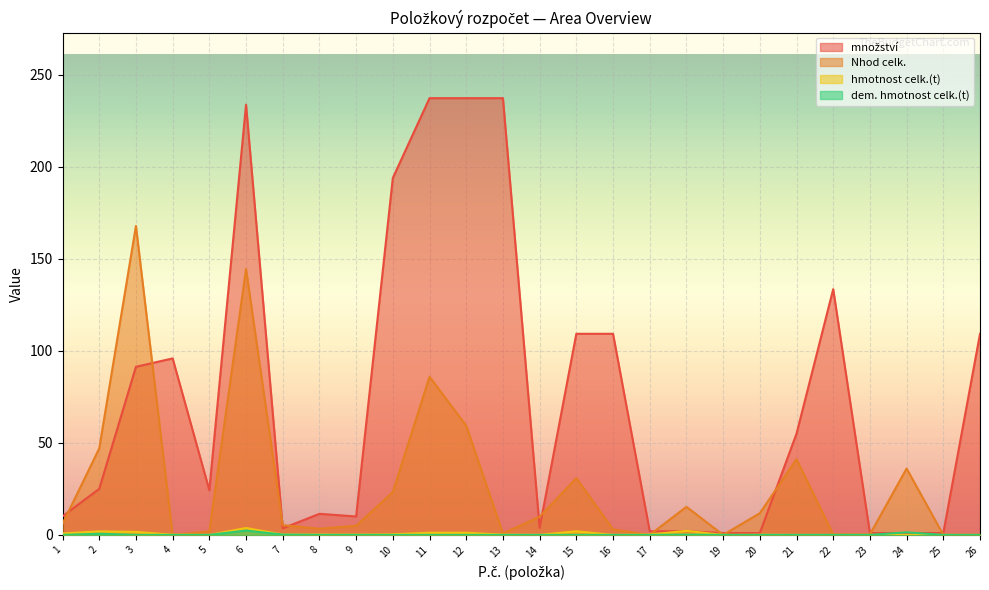

What is the difference between the second highest and second lowest values in the hmotnost celk.(t) series?

2.2